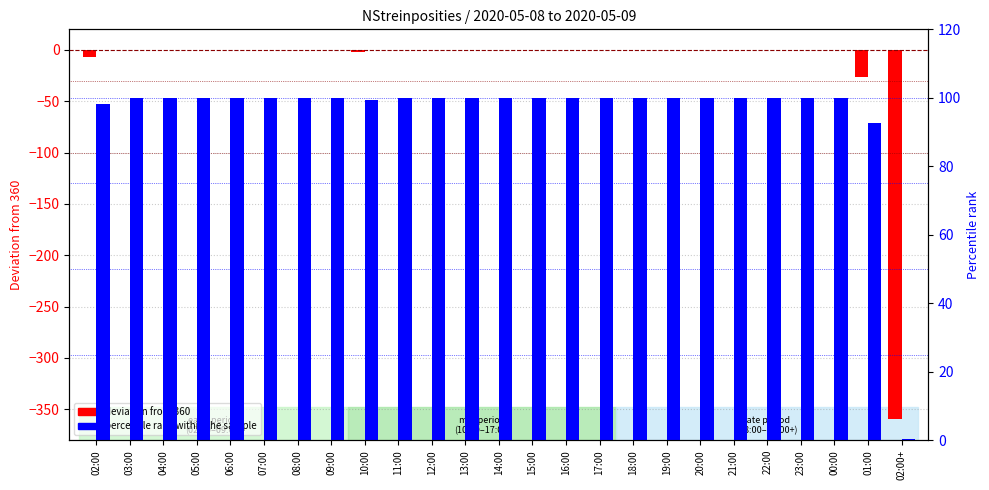

The percentile rank within the sample series shows 100.0 at 09:00. True or false?

True